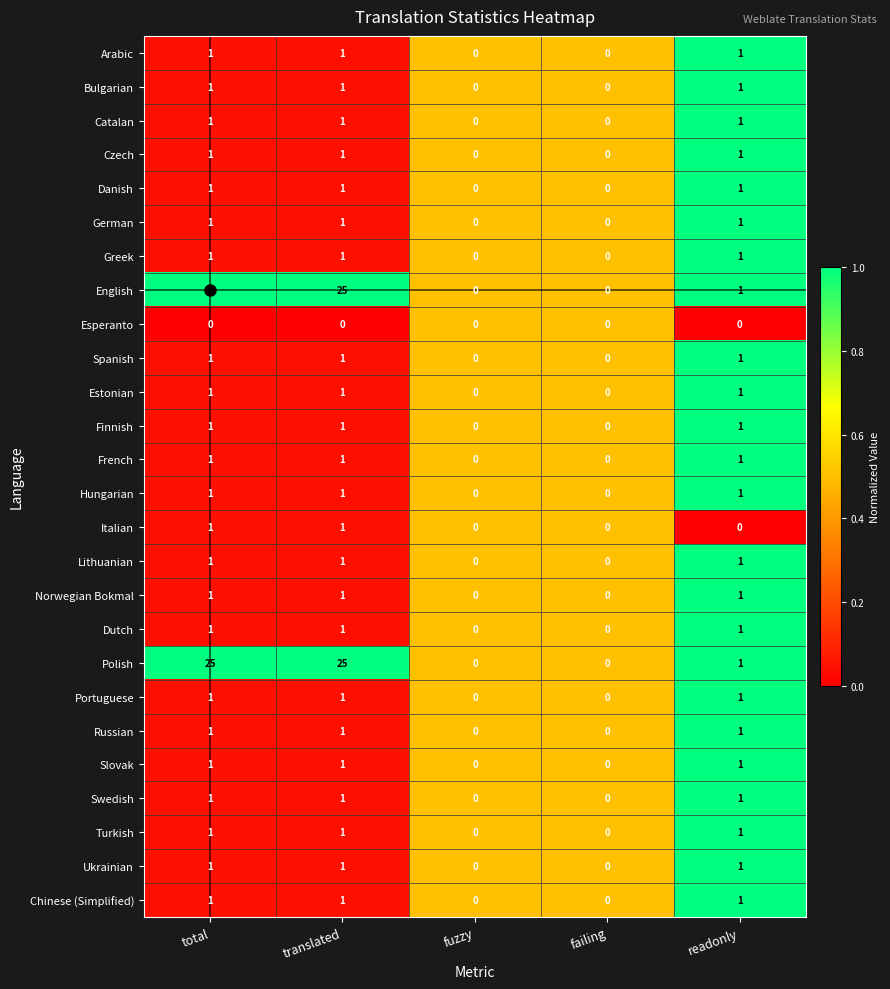

What is the difference between the second highest and minimum values in the Polish series?

25